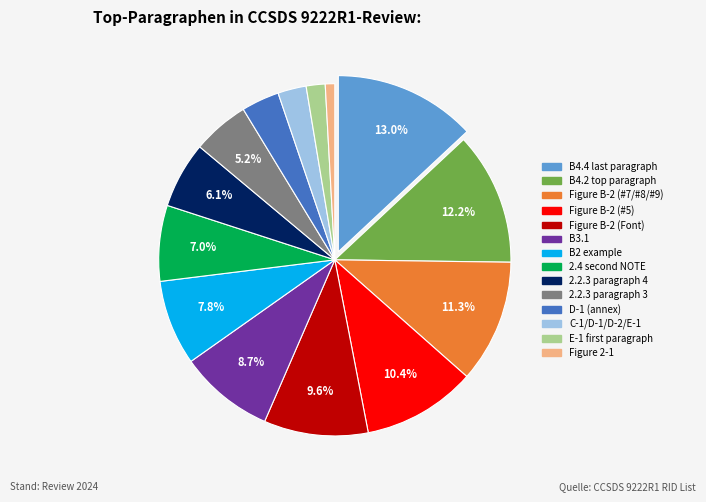

Does any single category account for the majority?

No